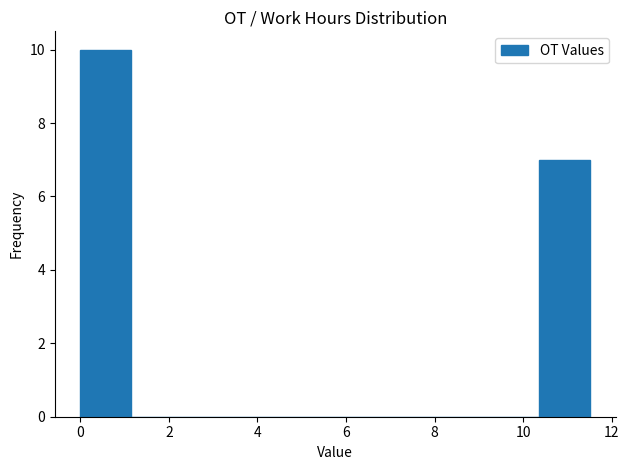

Reading left to right, list every bar in this chart as the range it spans on the x-axis followed by its height. Neither the bar edges nor the heights are printed on the chart, so give them approximately, as read against the axes.

0.0 to 1.2: 10
1.2 to 2.4: 0
2.4 to 3.4: 0
3.4 to 4.6: 0
4.6 to 5.8: 0
5.8 to 7.0: 0
7.0 to 8.0: 0
8.0 to 9.2: 0
9.2 to 10.4: 0
10.4 to 11.6: 7